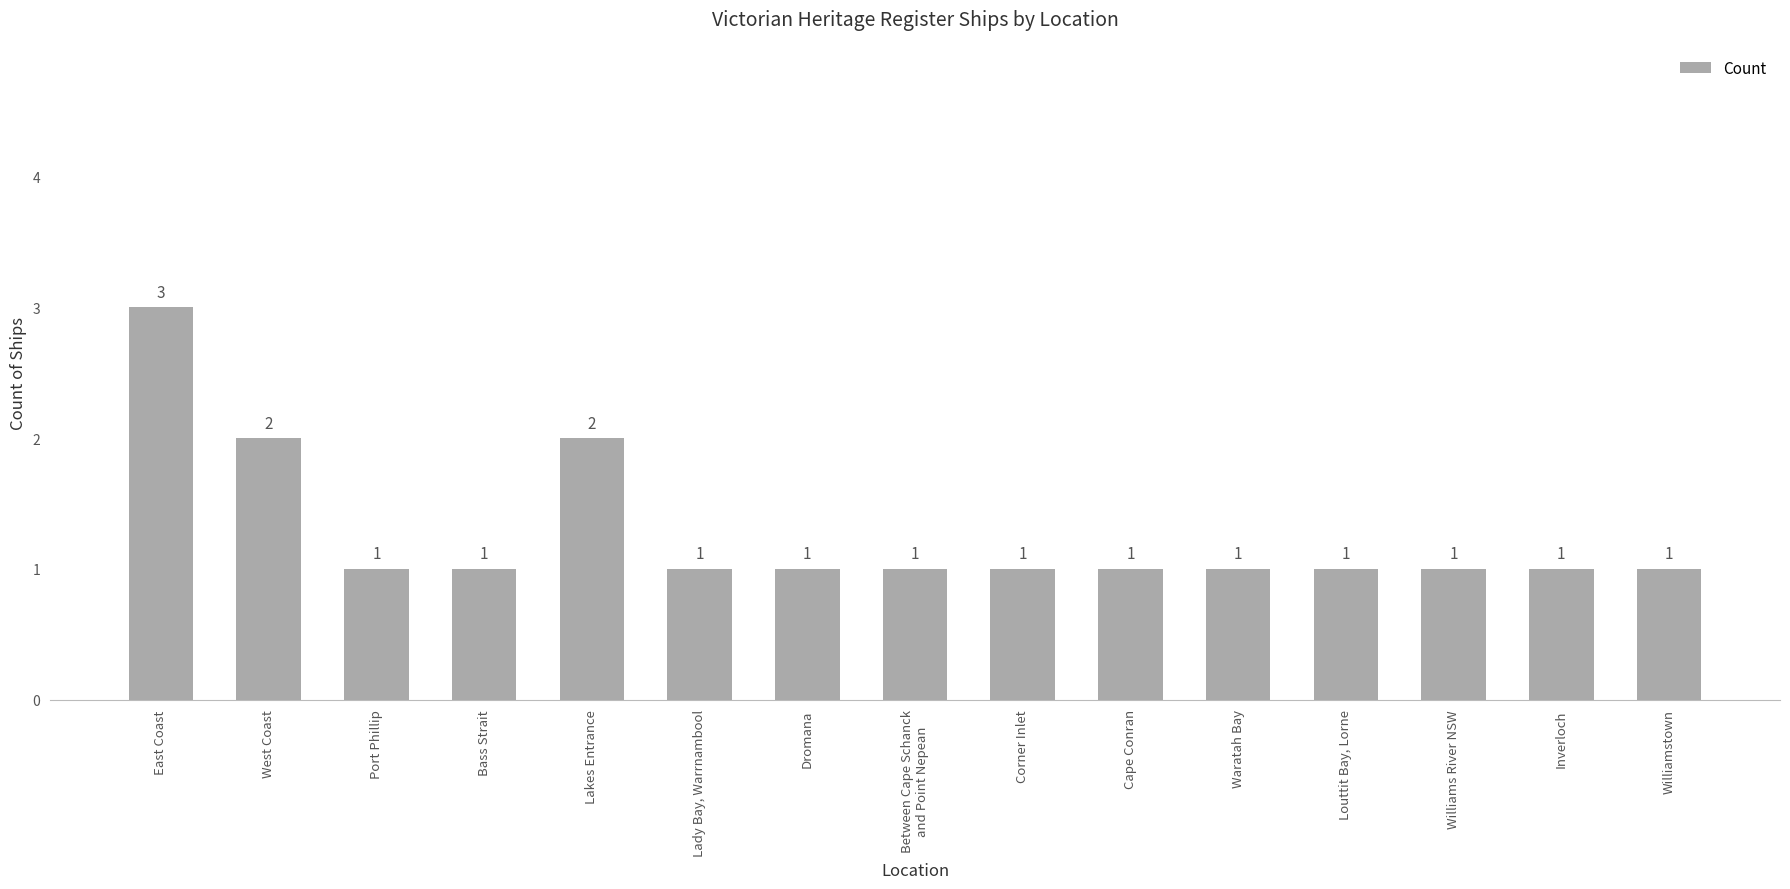

Does the chart contain stacked bars?

No